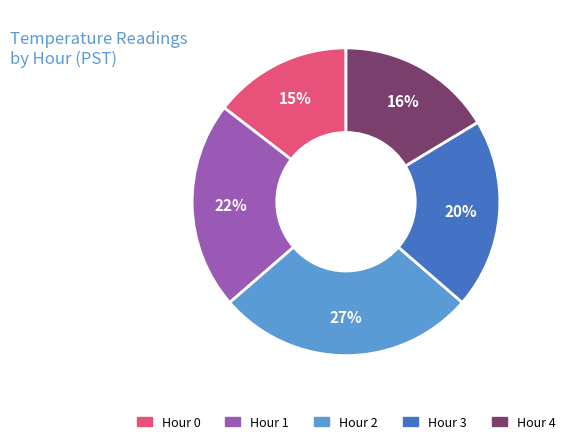

Rank the categories by value from lowest to highest.

Hour 0, Hour 4, Hour 3, Hour 1, Hour 2